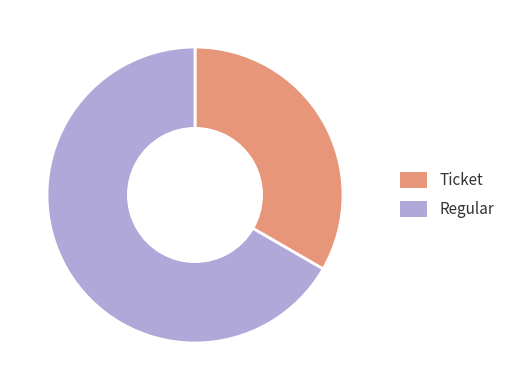

Is the sum of Regular and Ticket greater than half?

Yes